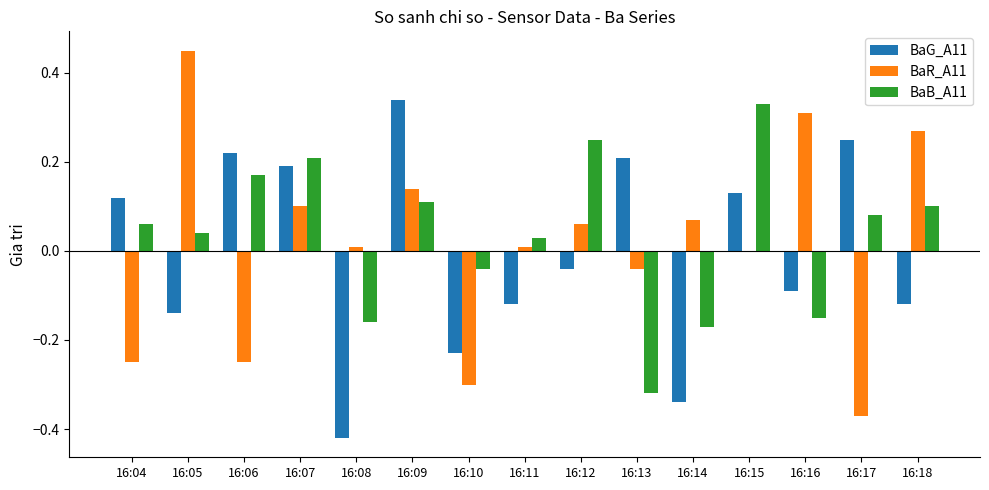

At which category does the chart reach its peak across all series?

16:05